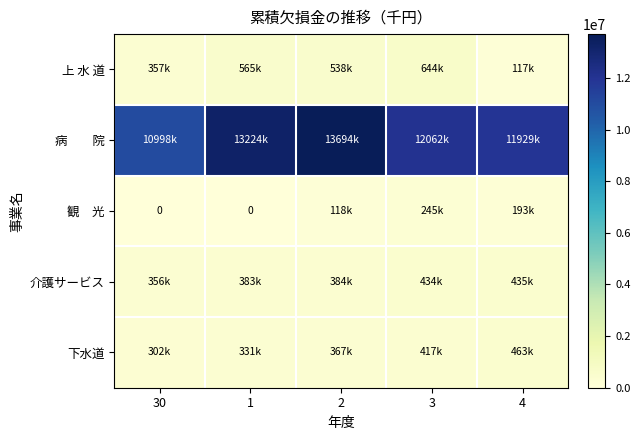

Is it true that 介護サービス equals 689239 at 1?

False